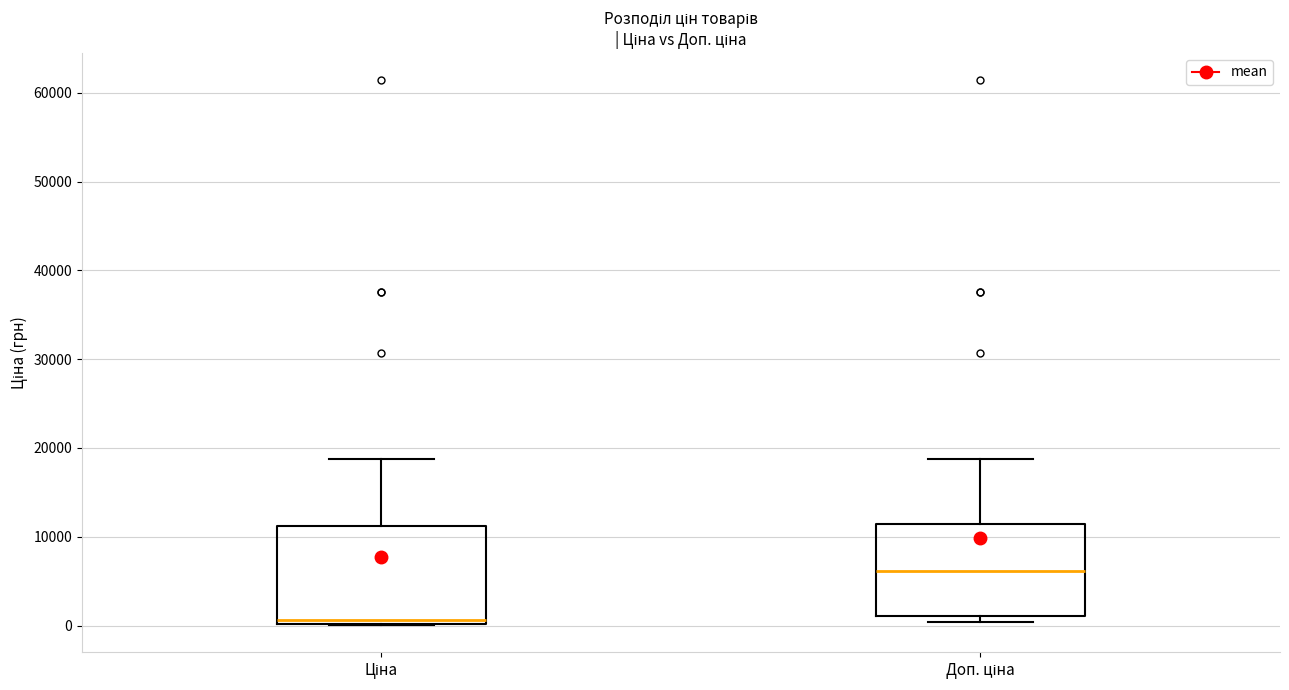

Where does the upper whisker of the box for Ціна end on the y-axis? The values are not printed on the chart, so give them approximately, as read against the axis.

19000